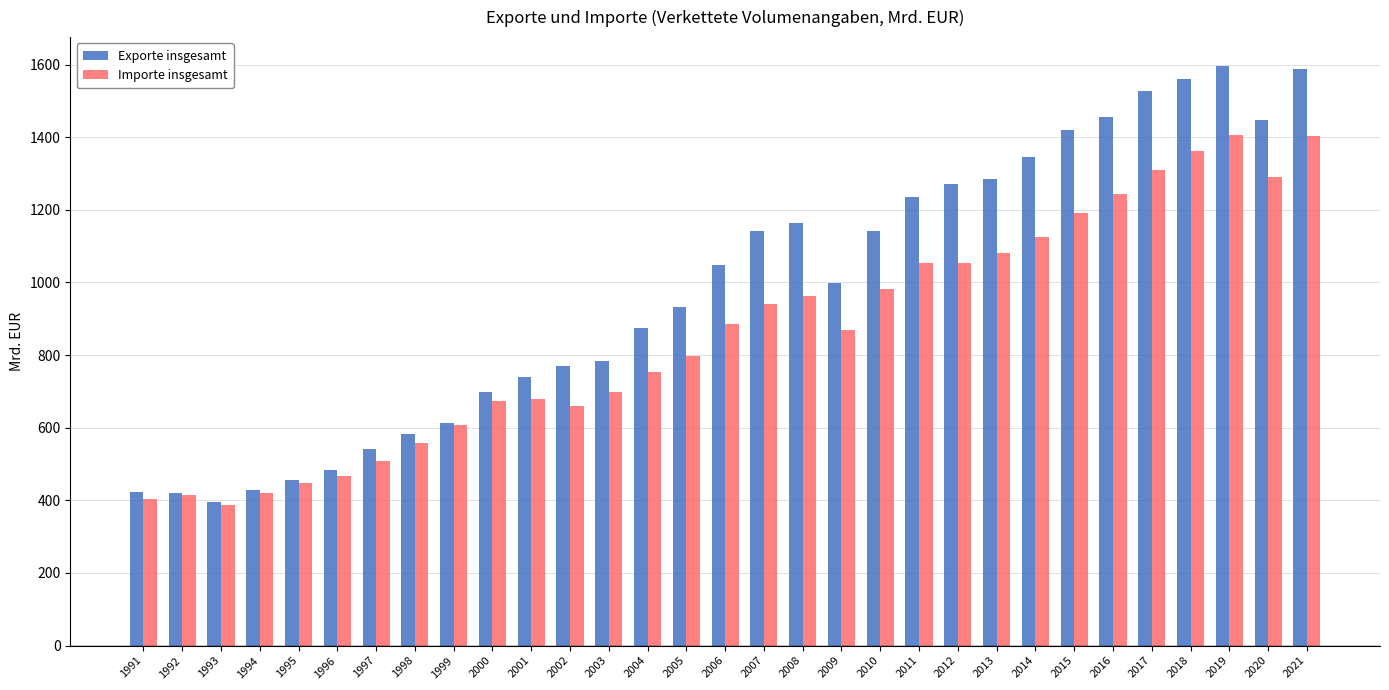

Which series has the largest total across all categories?

Exporte insgesamt